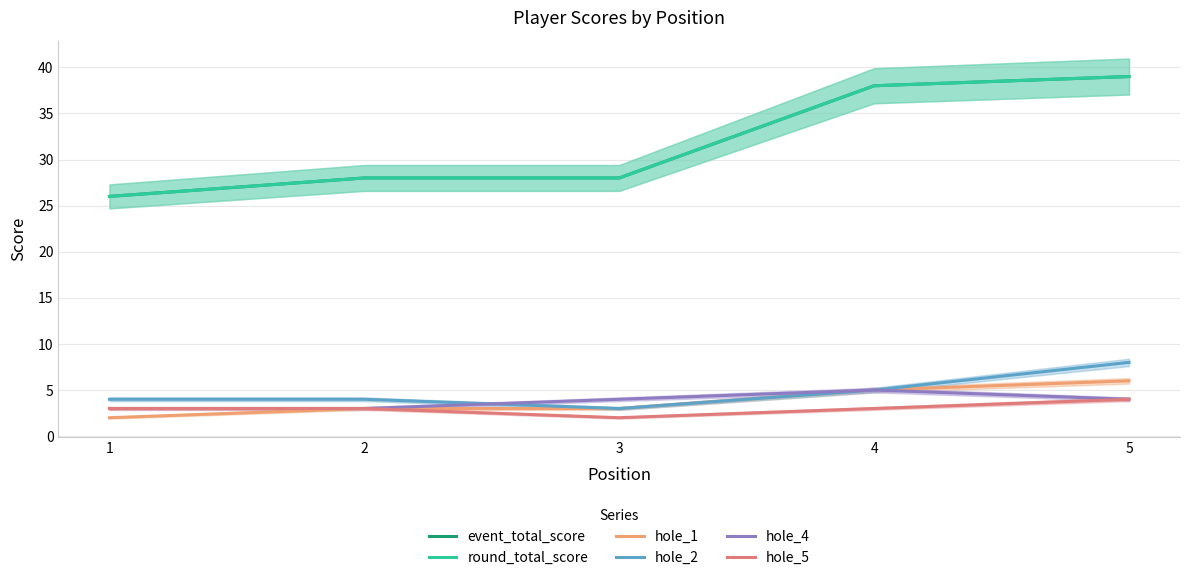

What is the total value across all series at 3?

68